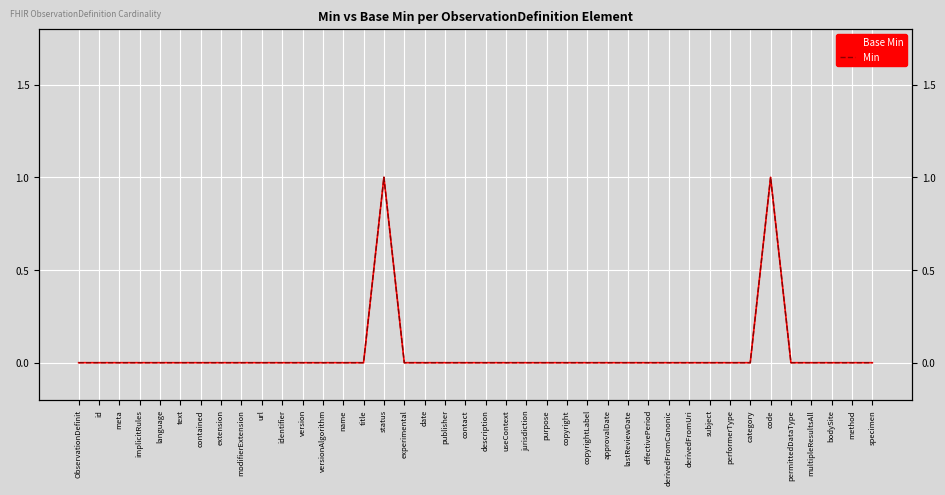

True or false: Min has more than 2 interior local peaks.

False